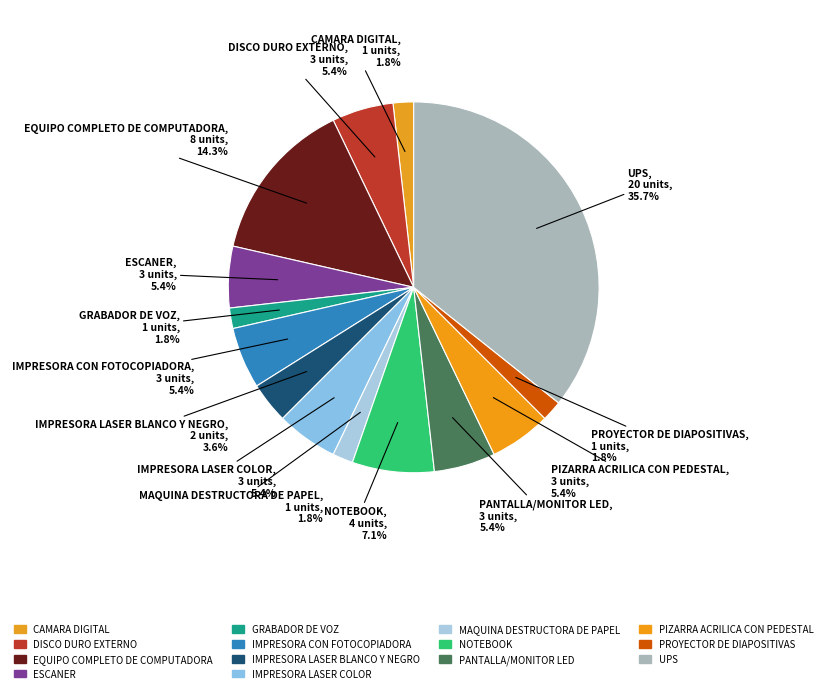

The UPS slice represents 27% of the pie. True or false?

False